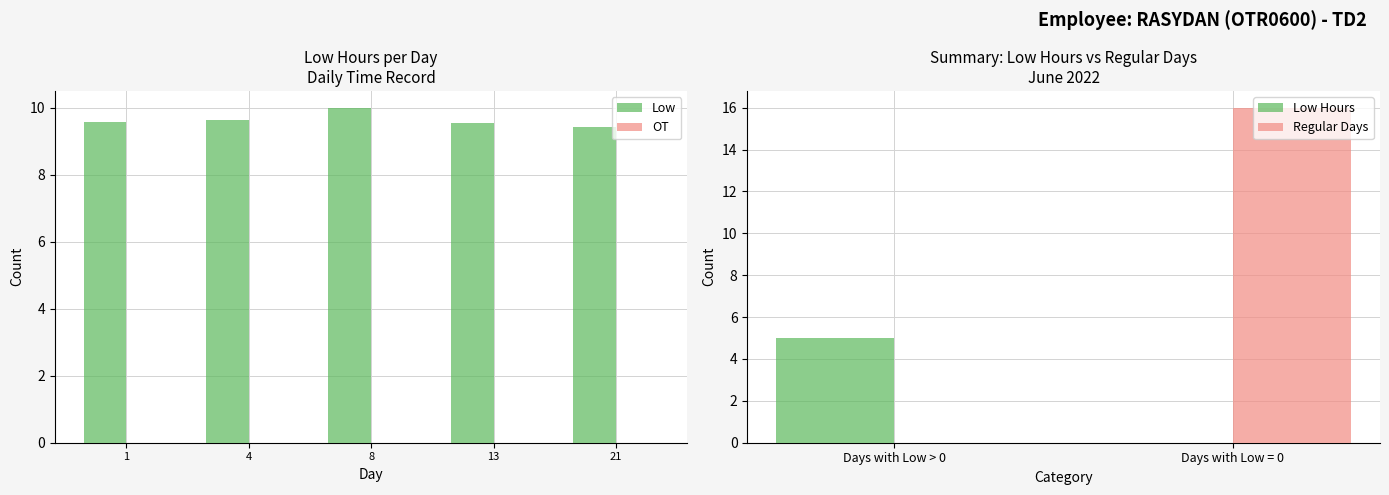

Which series has the widest spread of values?

Low